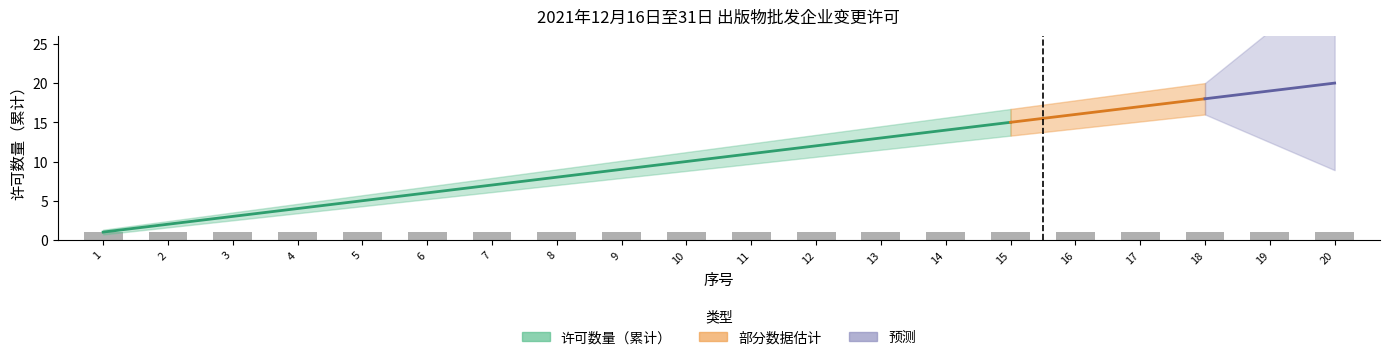

The value of 许可数量_下界 at 8 is 7.0. True or false?

True